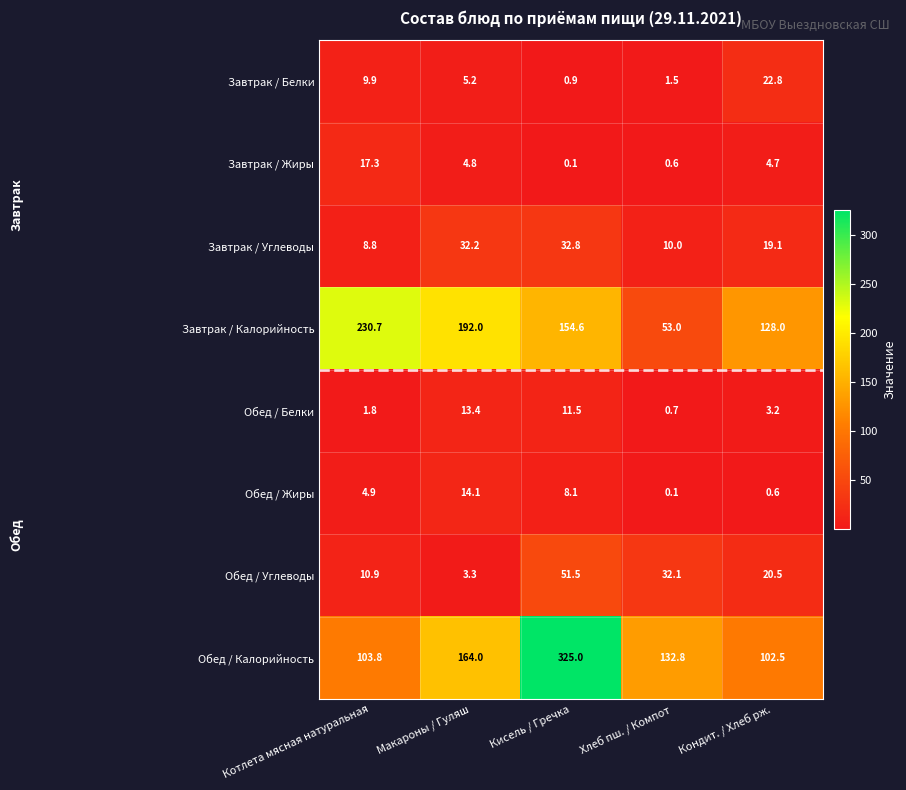

Read the Обед / Жиры value at Котлета мясная натуральная.

4.9